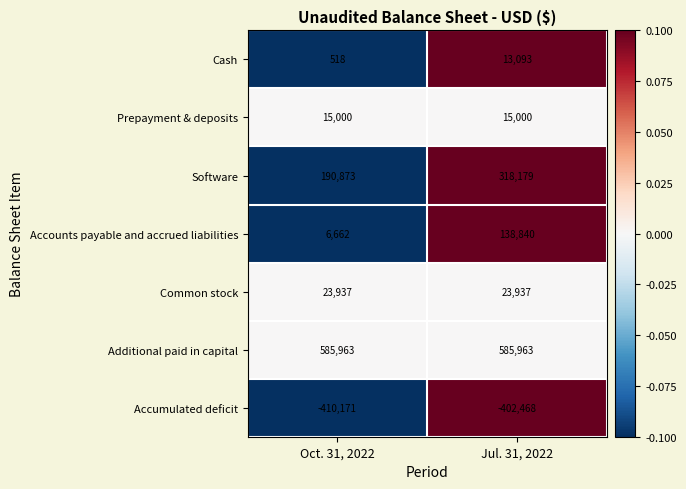

Is it true that Prepayment & deposits equals 25280 at Oct. 31, 2022?

False